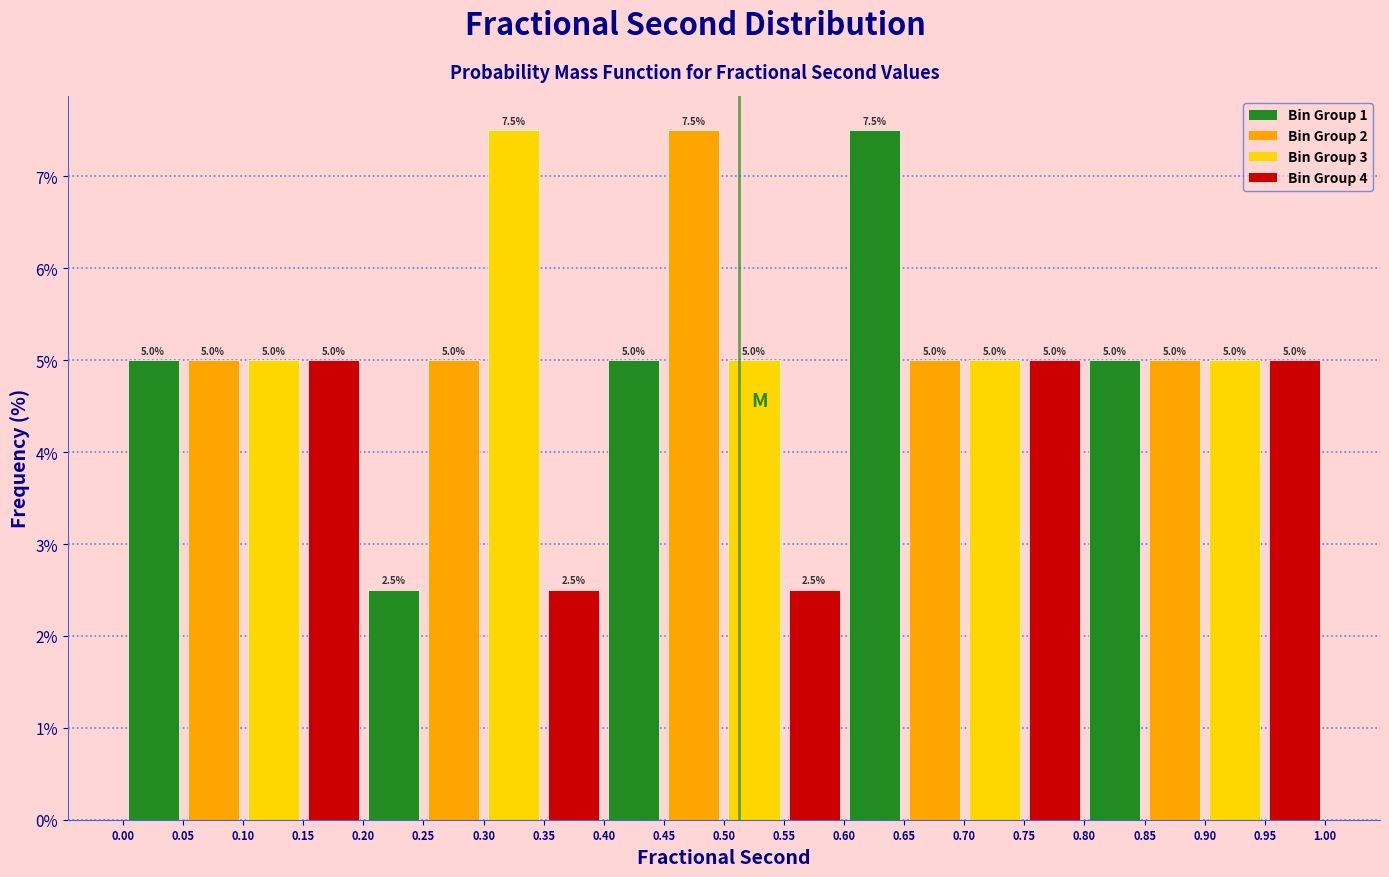

How tall is the bar that spans 0.00 to 0.05 on the x-axis?

5.0